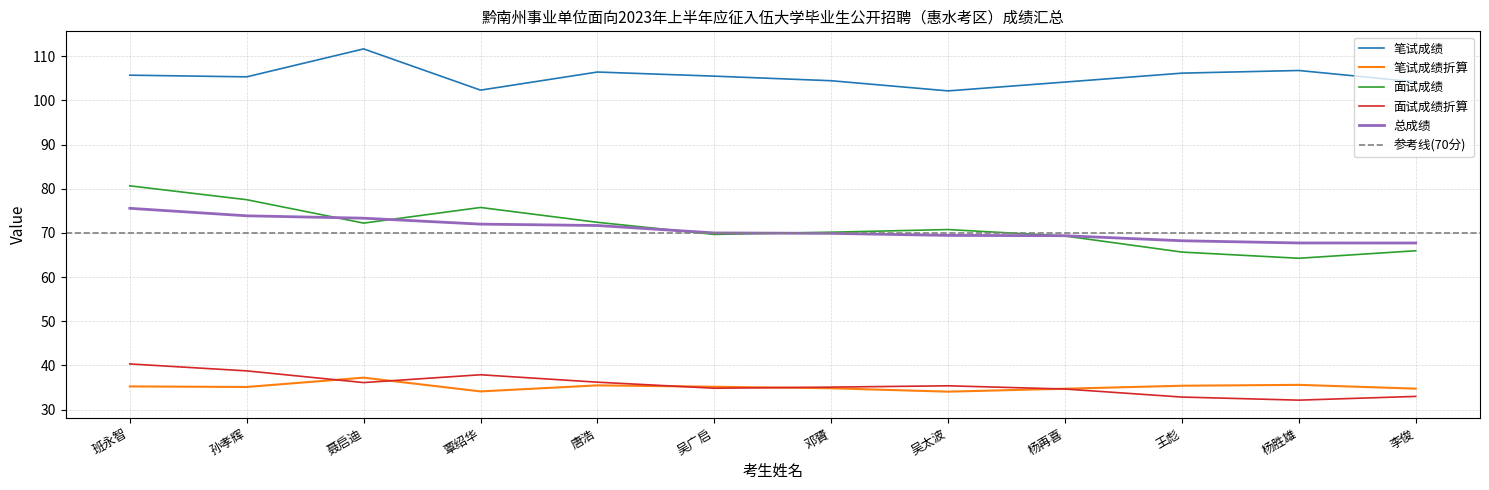

The 笔试成绩折算 series shows 35.4 at 王彪. True or false?

True